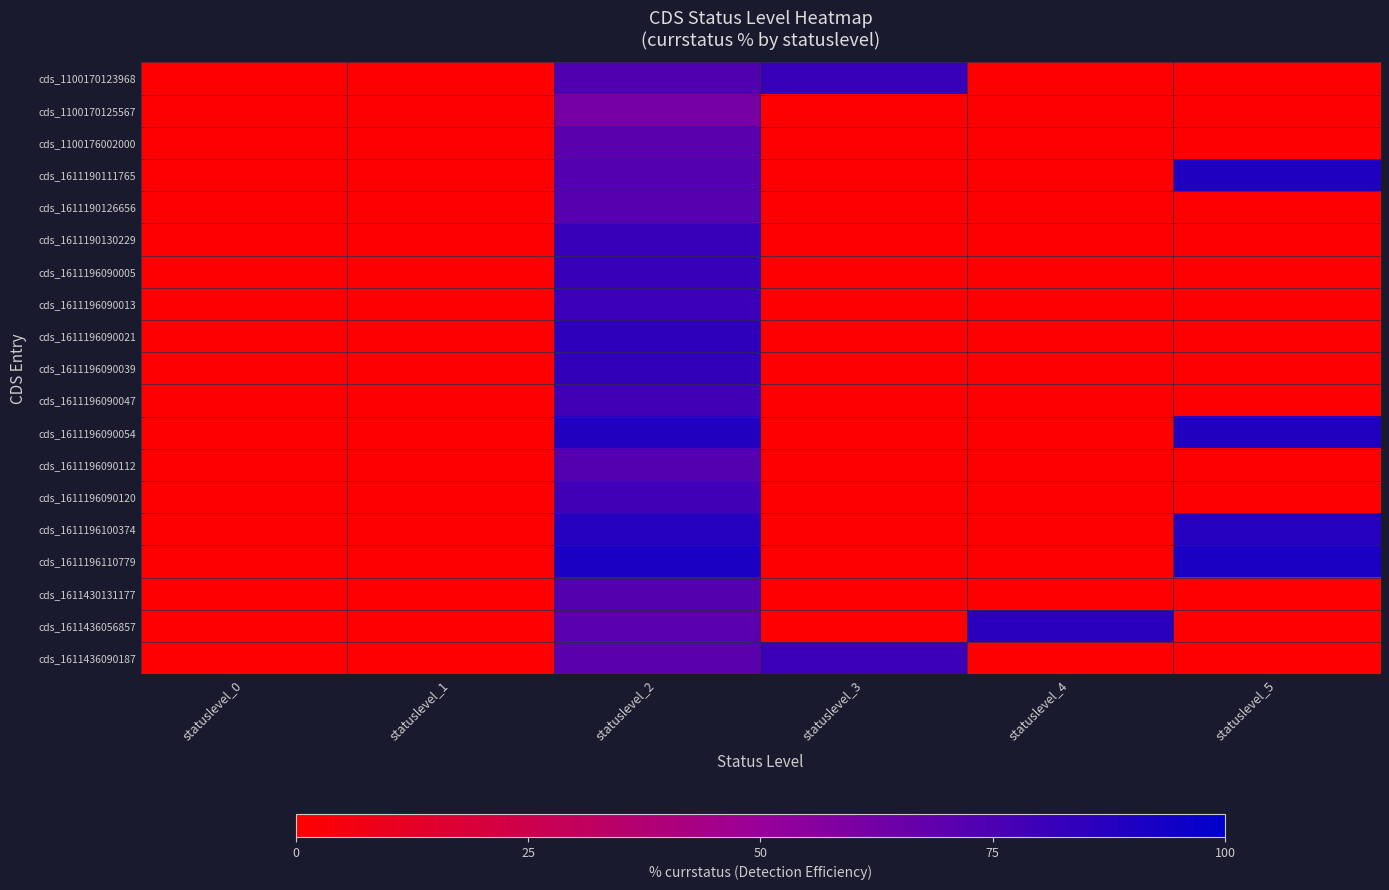

Reading left to right, what are all the values shown in this chart?

cds_1100170123968: statuslevel_0=0.0	statuslevel_1=0.0	statuslevel_2=73.1	statuslevel_3=81.5	statuslevel_4=0.0	statuslevel_5=0.0
cds_1100170125567: statuslevel_0=0.0	statuslevel_1=0.0	statuslevel_2=61.0	statuslevel_3=0.0	statuslevel_4=0.0	statuslevel_5=0.0
cds_1100176002000: statuslevel_0=0.0	statuslevel_1=0.0	statuslevel_2=70.3	statuslevel_3=0.0	statuslevel_4=0.0	statuslevel_5=0.0
cds_1611190111765: statuslevel_0=0.0	statuslevel_1=0.0	statuslevel_2=72.3	statuslevel_3=0.0	statuslevel_4=0.0	statuslevel_5=89.6
cds_1611190126656: statuslevel_0=0.0	statuslevel_1=0.0	statuslevel_2=71.8	statuslevel_3=0.0	statuslevel_4=0.0	statuslevel_5=0.0
cds_1611190130229: statuslevel_0=0.0	statuslevel_1=0.0	statuslevel_2=81.8	statuslevel_3=0.0	statuslevel_4=0.0	statuslevel_5=0.0
cds_1611196090005: statuslevel_0=0.0	statuslevel_1=0.0	statuslevel_2=81.8	statuslevel_3=0.0	statuslevel_4=0.0	statuslevel_5=0.0
cds_1611196090013: statuslevel_0=0.0	statuslevel_1=0.0	statuslevel_2=80.4	statuslevel_3=0.0	statuslevel_4=0.0	statuslevel_5=0.0
cds_1611196090021: statuslevel_0=0.0	statuslevel_1=0.0	statuslevel_2=84.4	statuslevel_3=0.0	statuslevel_4=0.0	statuslevel_5=0.0
cds_1611196090039: statuslevel_0=0.0	statuslevel_1=0.0	statuslevel_2=82.9	statuslevel_3=0.0	statuslevel_4=0.0	statuslevel_5=0.0
cds_1611196090047: statuslevel_0=0.0	statuslevel_1=0.0	statuslevel_2=78.5	statuslevel_3=0.0	statuslevel_4=0.0	statuslevel_5=0.0
cds_1611196090054: statuslevel_0=0.0	statuslevel_1=0.0	statuslevel_2=89.0	statuslevel_3=0.0	statuslevel_4=0.0	statuslevel_5=89.0
cds_1611196090112: statuslevel_0=0.0	statuslevel_1=0.0	statuslevel_2=73.0	statuslevel_3=0.0	statuslevel_4=0.0	statuslevel_5=0.0
cds_1611196090120: statuslevel_0=0.0	statuslevel_1=0.0	statuslevel_2=78.3	statuslevel_3=0.0	statuslevel_4=0.0	statuslevel_5=0.0
cds_1611196100374: statuslevel_0=0.0	statuslevel_1=0.0	statuslevel_2=87.6	statuslevel_3=0.0	statuslevel_4=0.0	statuslevel_5=87.6
cds_1611196110779: statuslevel_0=0.0	statuslevel_1=0.0	statuslevel_2=90.9	statuslevel_3=0.0	statuslevel_4=0.0	statuslevel_5=90.9
cds_1611430131177: statuslevel_0=0.0	statuslevel_1=0.0	statuslevel_2=72.2	statuslevel_3=0.0	statuslevel_4=0.0	statuslevel_5=0.0
cds_1611436056857: statuslevel_0=0.0	statuslevel_1=0.0	statuslevel_2=70.5	statuslevel_3=0.0	statuslevel_4=85.7	statuslevel_5=0.0
cds_1611436090187: statuslevel_0=0.0	statuslevel_1=0.0	statuslevel_2=70.0	statuslevel_3=80.4	statuslevel_4=0.0	statuslevel_5=0.0